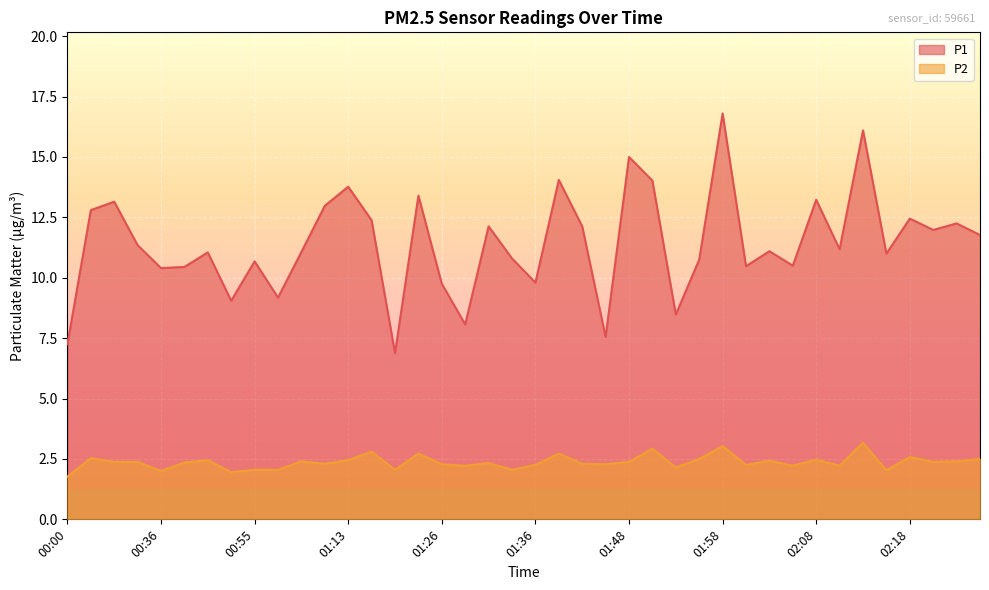

What is the smallest value displayed?

1.8